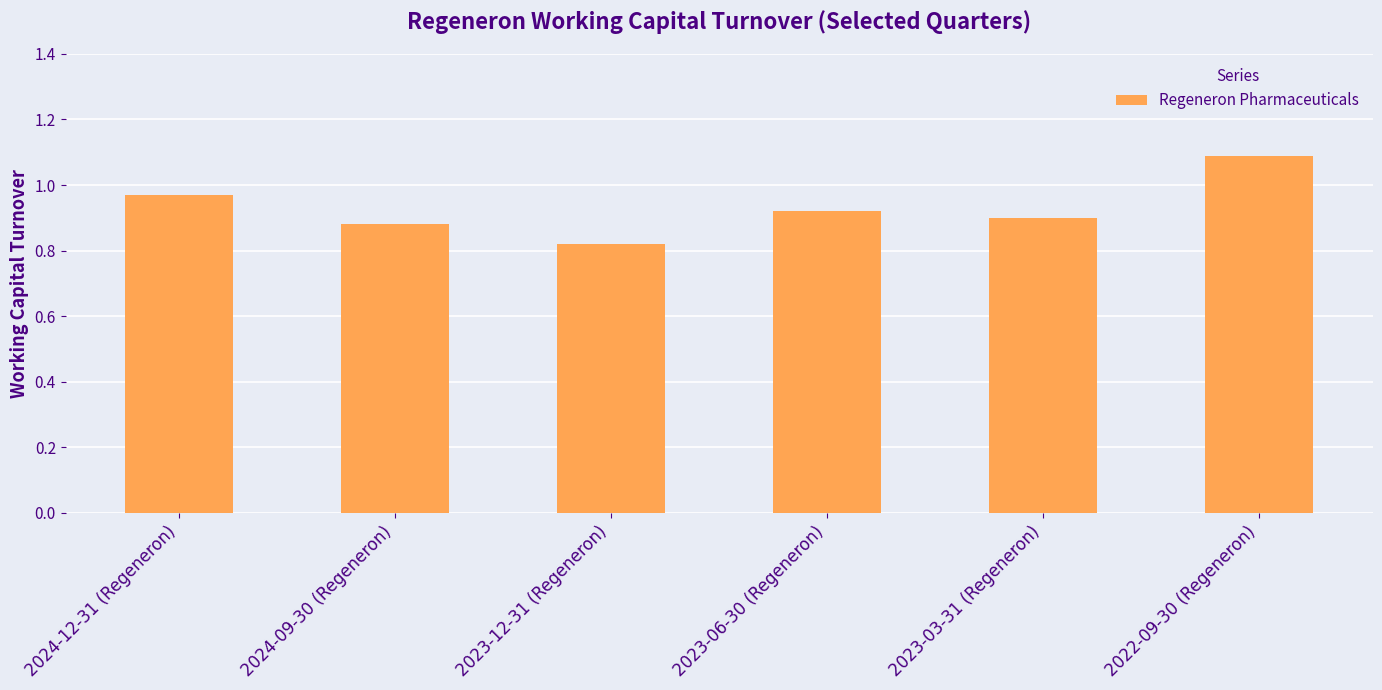

Rank the categories by value from lowest to highest.

2023-12-31 (Regeneron), 2024-09-30 (Regeneron), 2023-03-31 (Regeneron), 2023-06-30 (Regeneron), 2024-12-31 (Regeneron), 2022-09-30 (Regeneron)